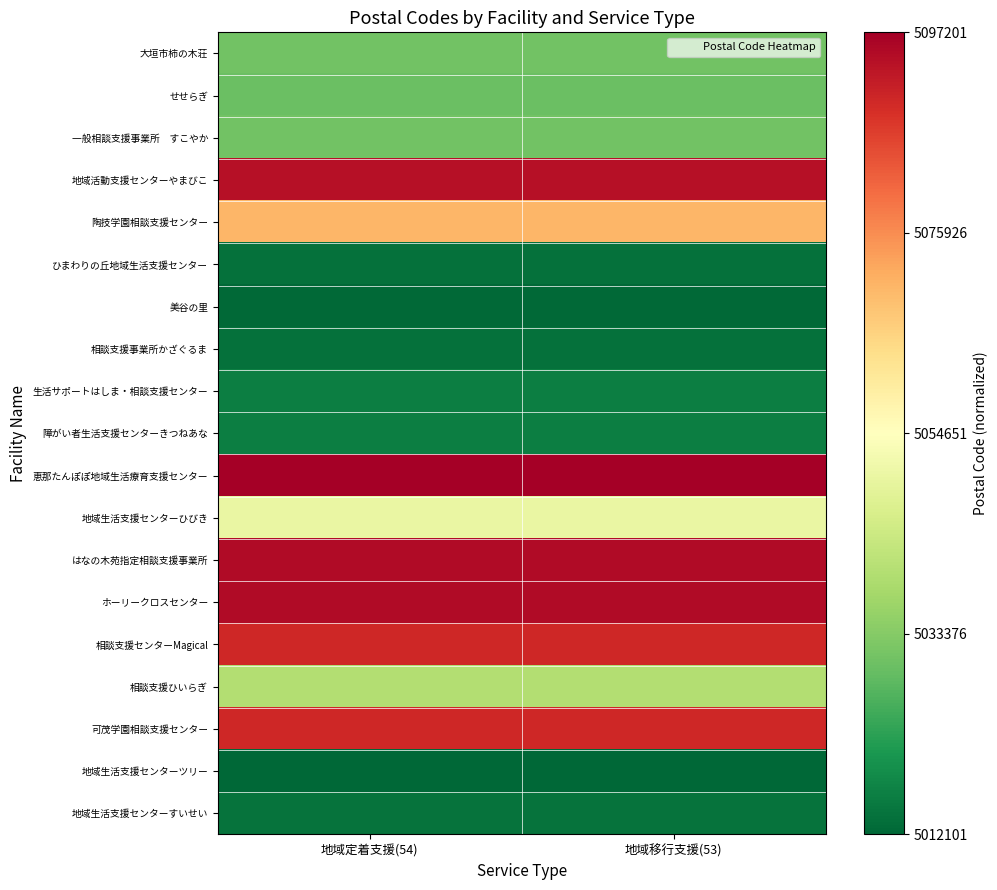

Rank the series at 地域定着支援(54) from lowest to highest value.

地域生活支援センターツリー, 美谷の里, 相談支援事業所かざぐるま, ひまわりの丘地域生活支援センター, 地域生活支援センターすいせい, 生活サポートはしま・相談支援センター, 障がい者生活支援センターきつねあな, せせらぎ, 大垣市柿の木荘, 一般相談支援事業所 すこやか, 相談支援ひいらぎ, 地域生活支援センターひびき, 陶技学園相談支援センター, 相談支援センターMagical, 可茂学園相談支援センター, 地域活動支援センターやまびこ, はなの木苑指定相談支援事業所, ホーリークロスセンター, 恵那たんぽぽ地域生活療育支援センター